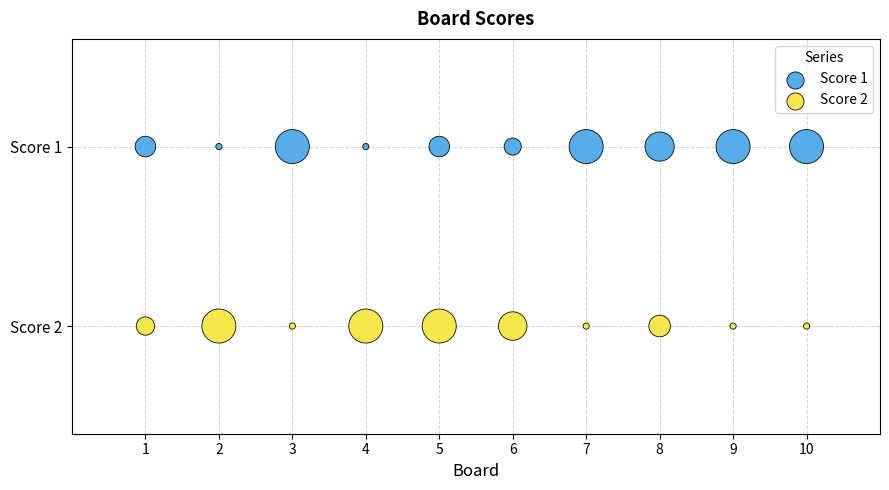

What are all the series names shown in the legend?

Score 1, Score 2